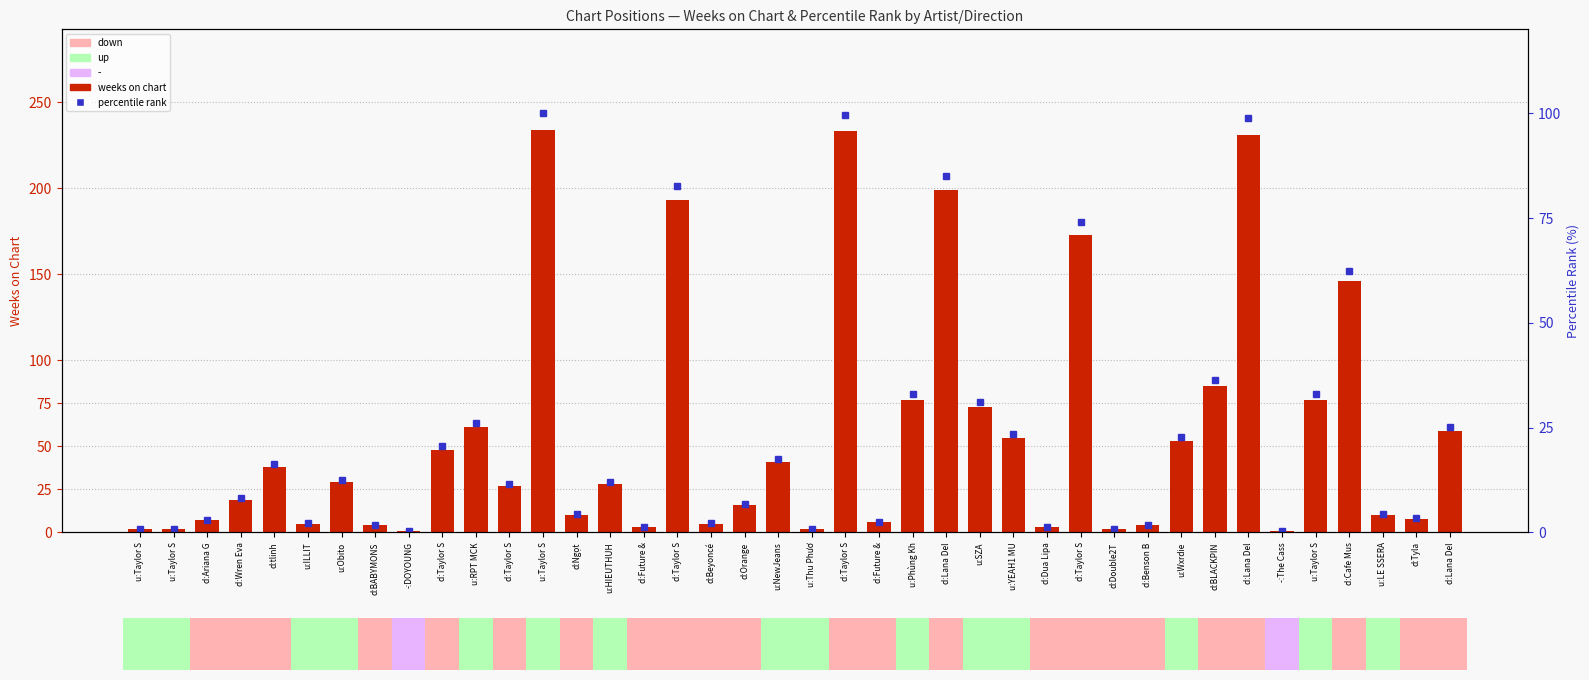

What is the difference between the second highest and minimum values in the weeks on chart series?

232.0